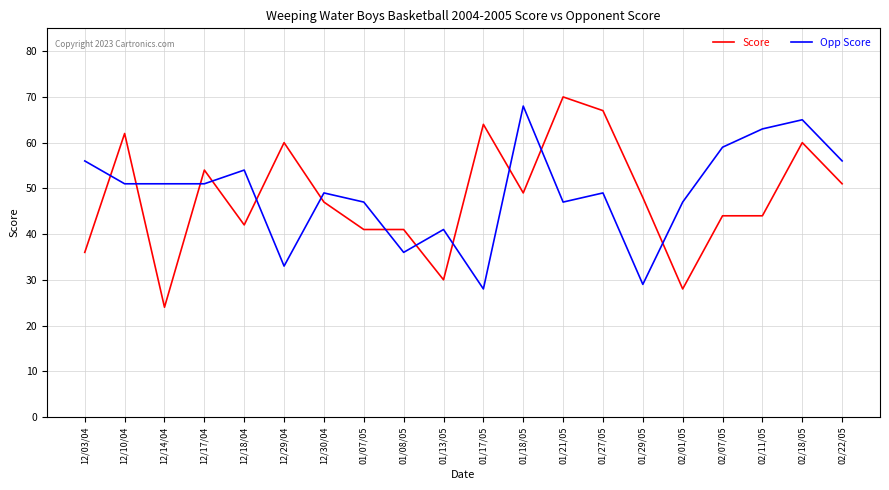

What is the maximum value for Opp Score?

68